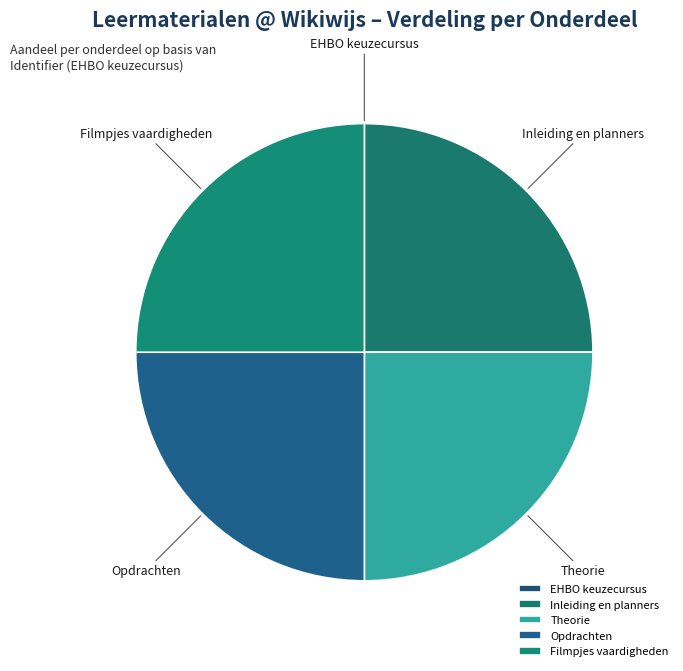

Does Inleiding en planners account for over 50% of the chart?

No